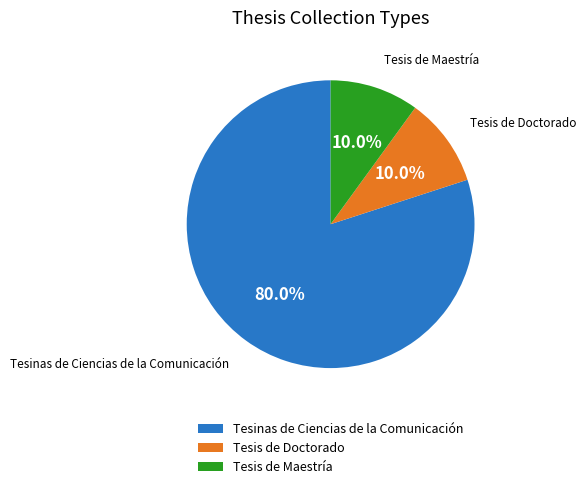

Is the sum of Tesis de Doctorado and Tesinas de Ciencias de la Comunicación greater than half?

Yes